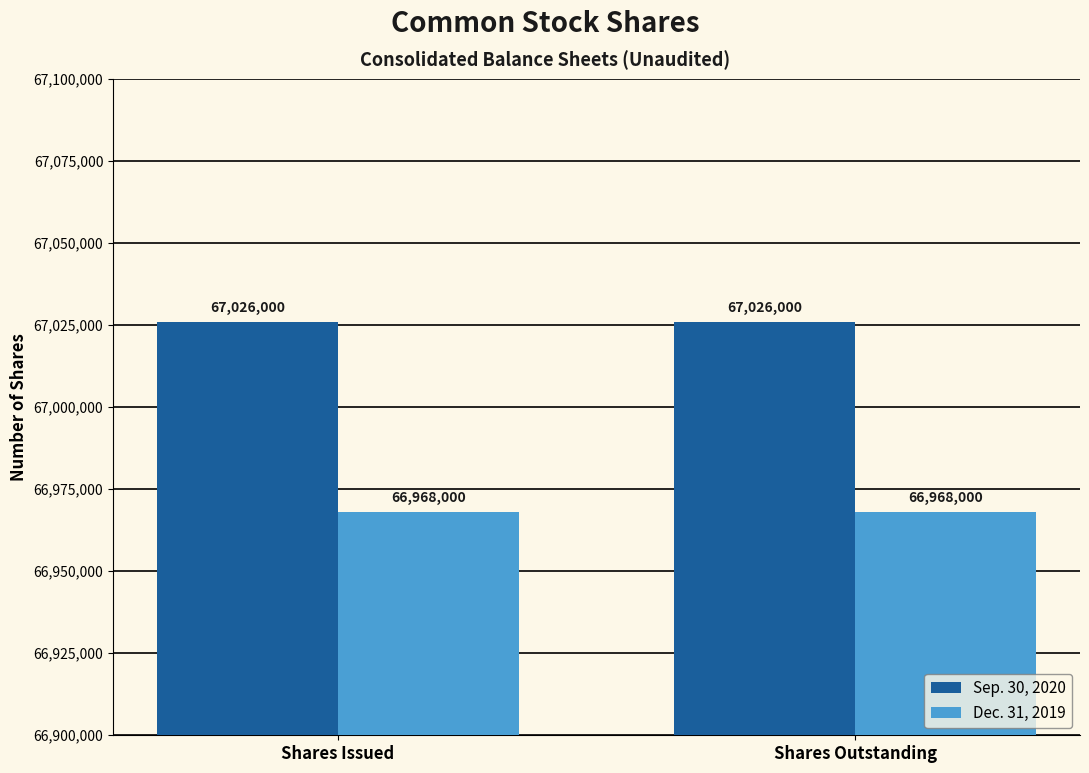

The Dec. 31, 2019 series shows 66968000 at Shares Issued. True or false?

True